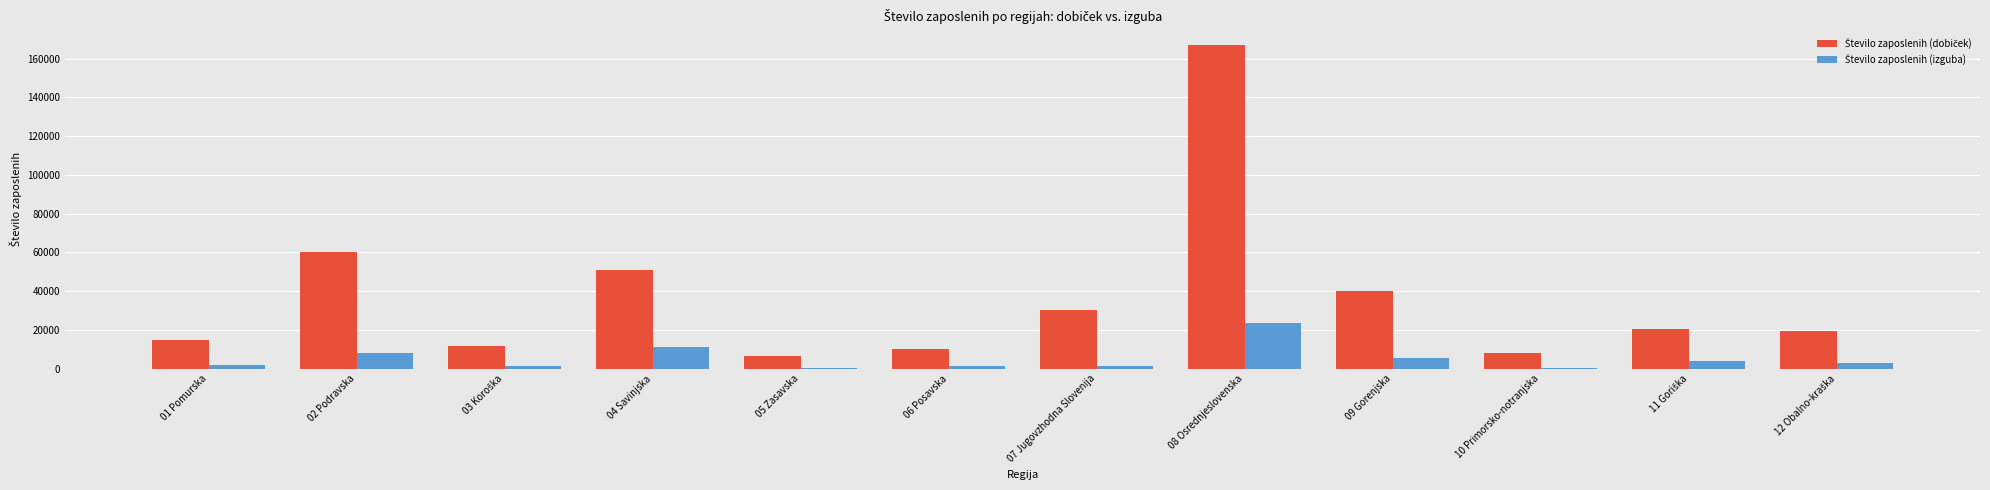

Which category has the highest value across all series?

08 Osrednjeslovenska